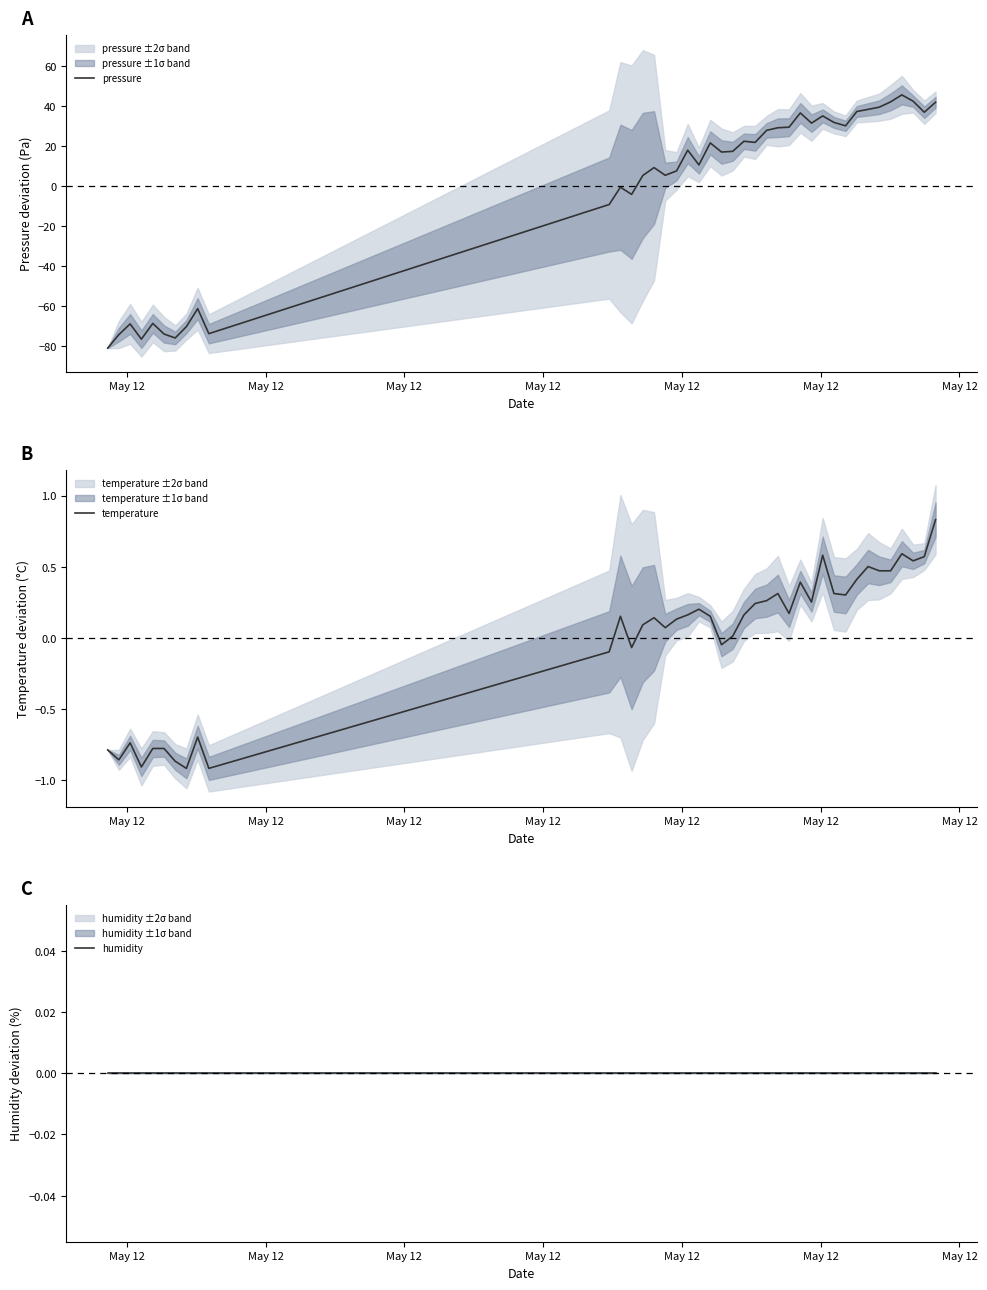

True or false: pressure has more than 1 points higher than both neighbors.

True